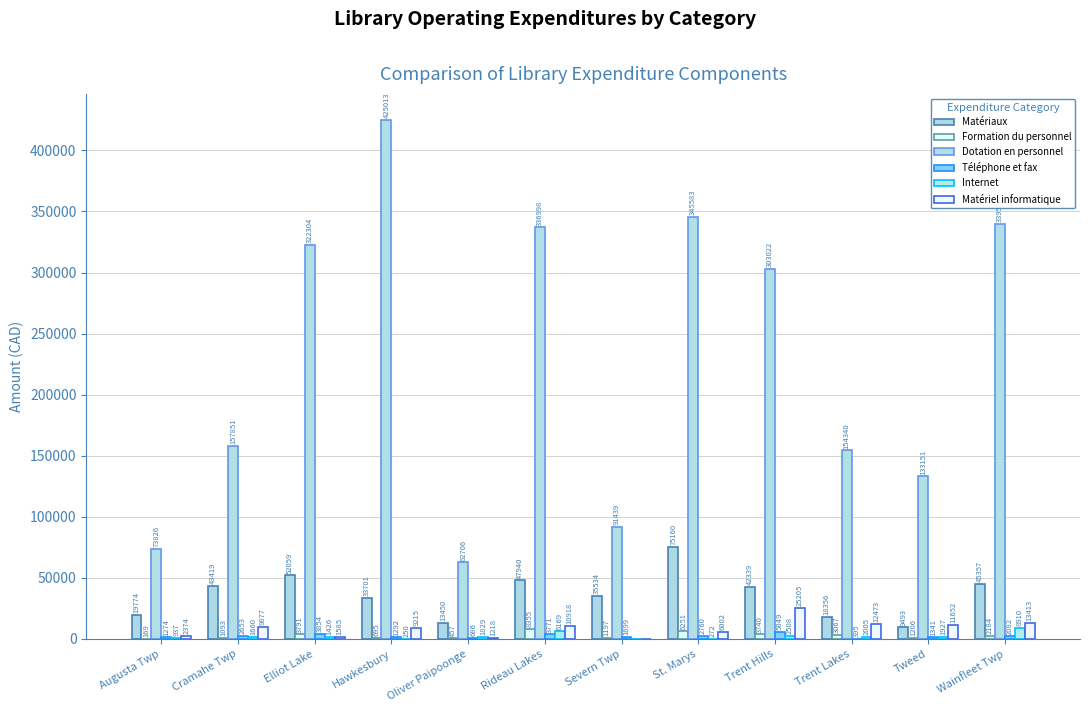

At which category is the sum across all series the highest?

Hawkesbury